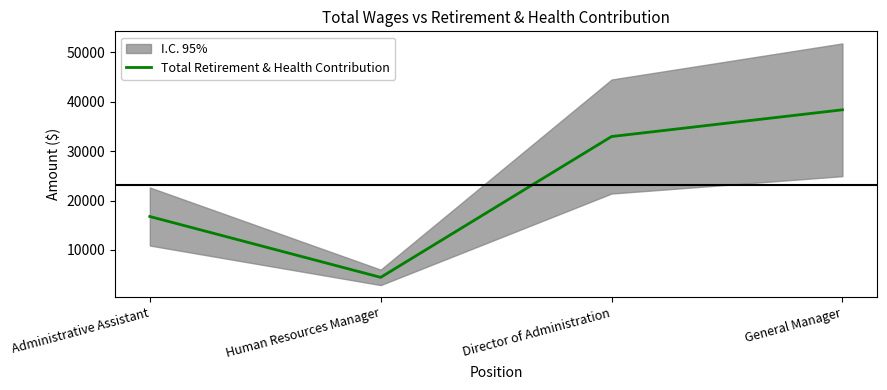

The chart shows a value of 4466 at Human Resources Manager. True or false?

True